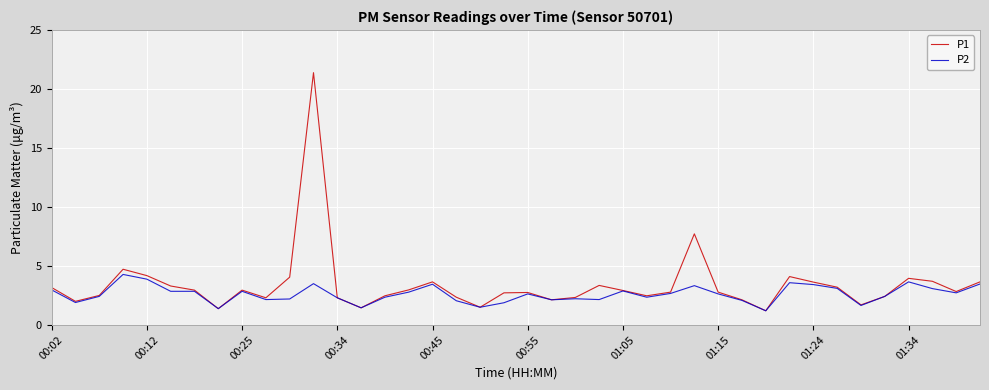

What is the minimum value shown in the chart?

1.2